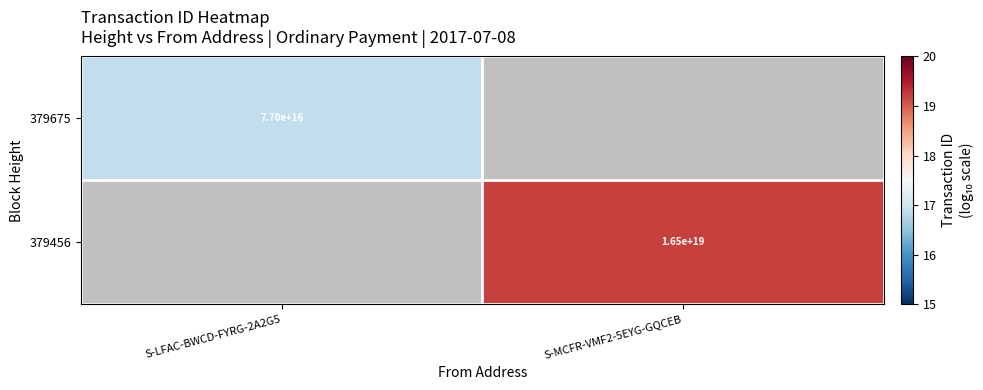

Is the value of 379456 at S-LFAC-BWCD-FYRG-2A2G5 greater than the value of 379675 at S-LFAC-BWCD-FYRG-2A2G5?

No